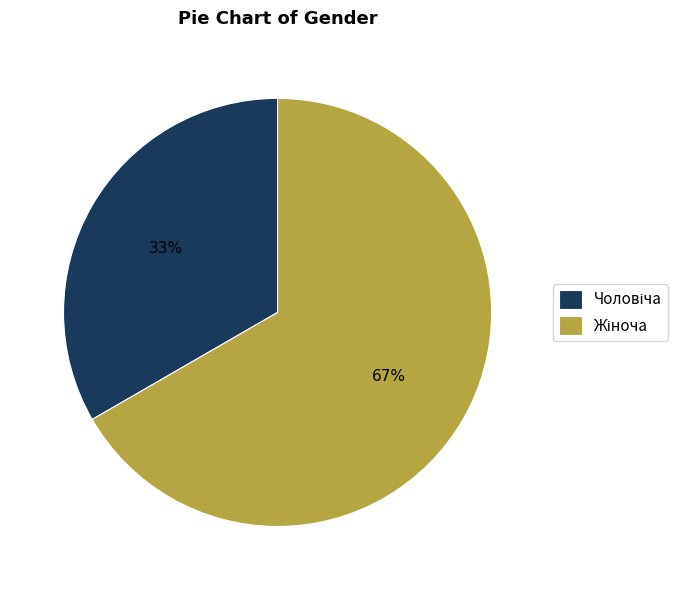

Is there a majority slice in this chart?

Yes